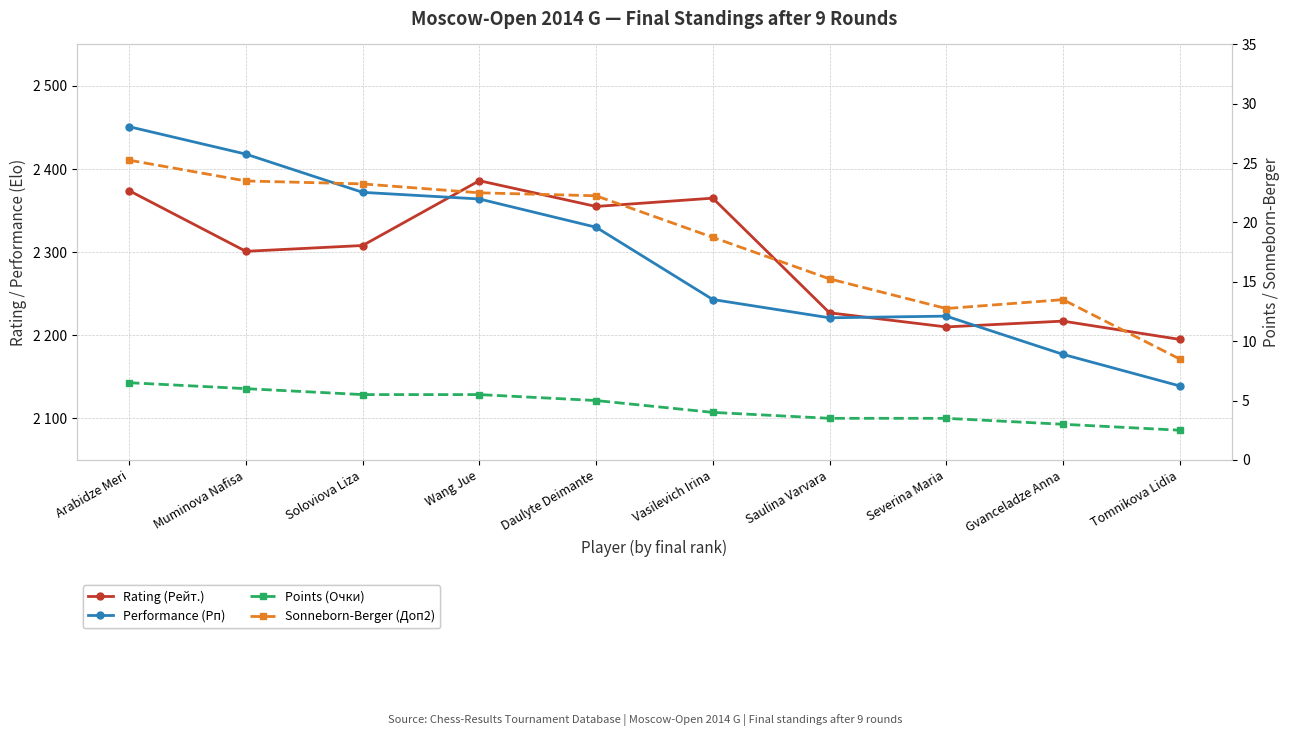

True or false: Sonneborn-Berger (Доп2) has a value of 15.2 at Saulina Varvara.

True